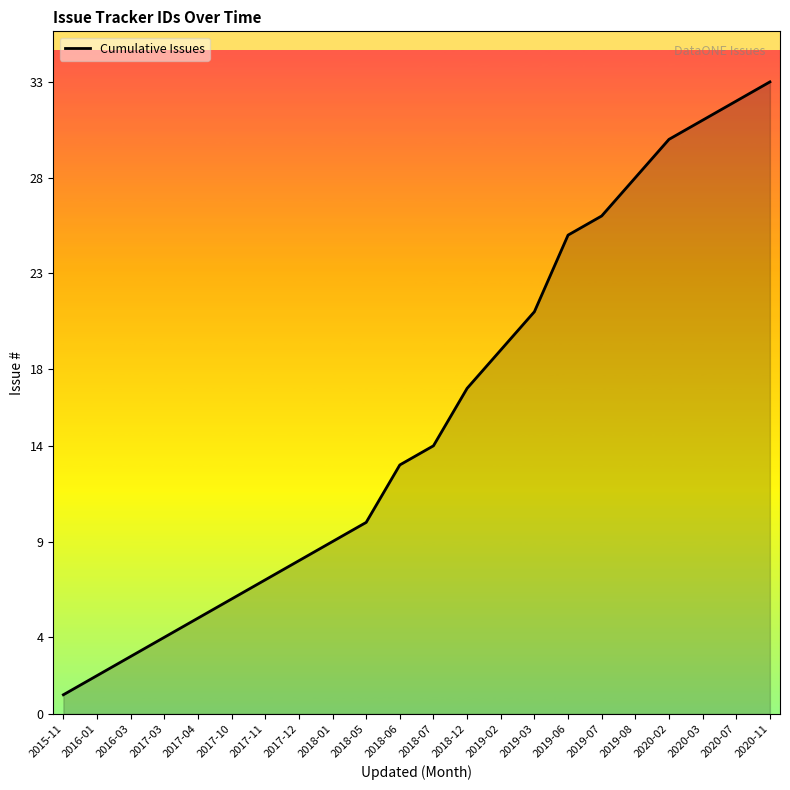

What is the difference between the values at 2019-08 and 2019-06?

3